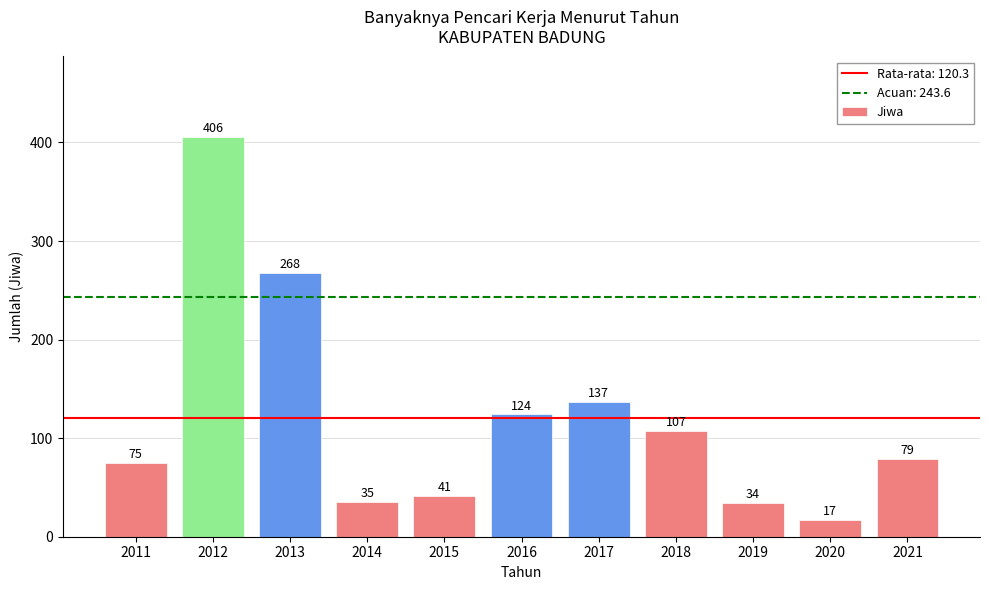

What is the maximum value shown in the chart?

406